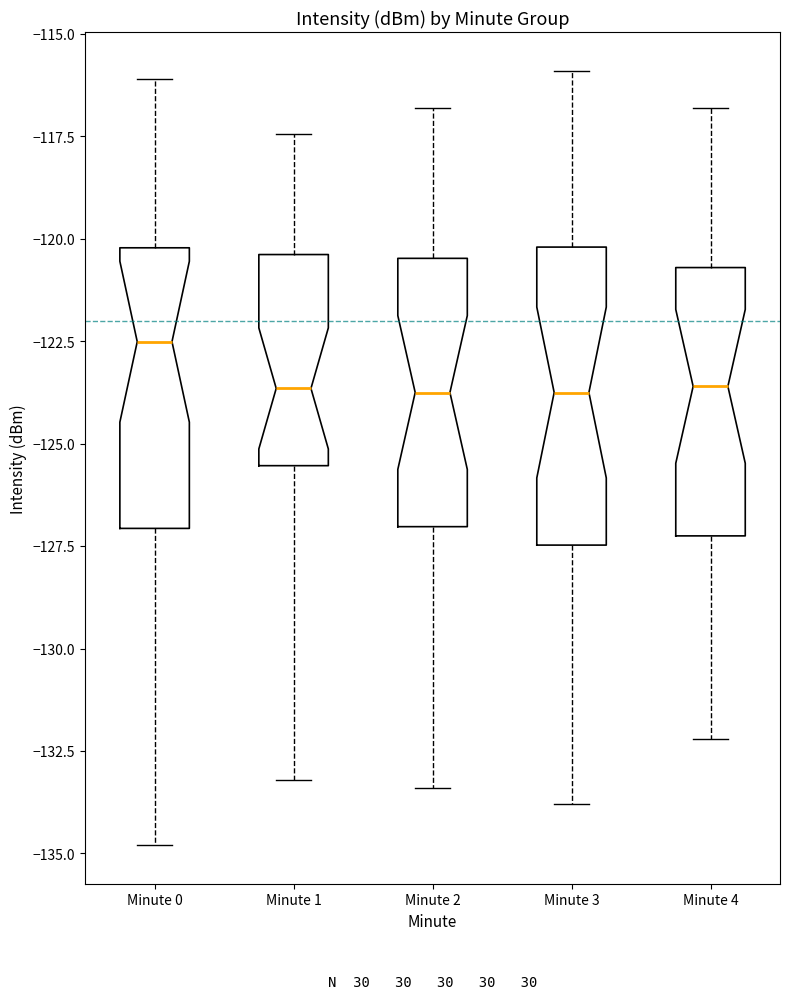

Where does the upper whisker of the box for Minute 1 end on the y-axis? The values are not printed on the chart, so give them approximately, as read against the axis.

-117.5